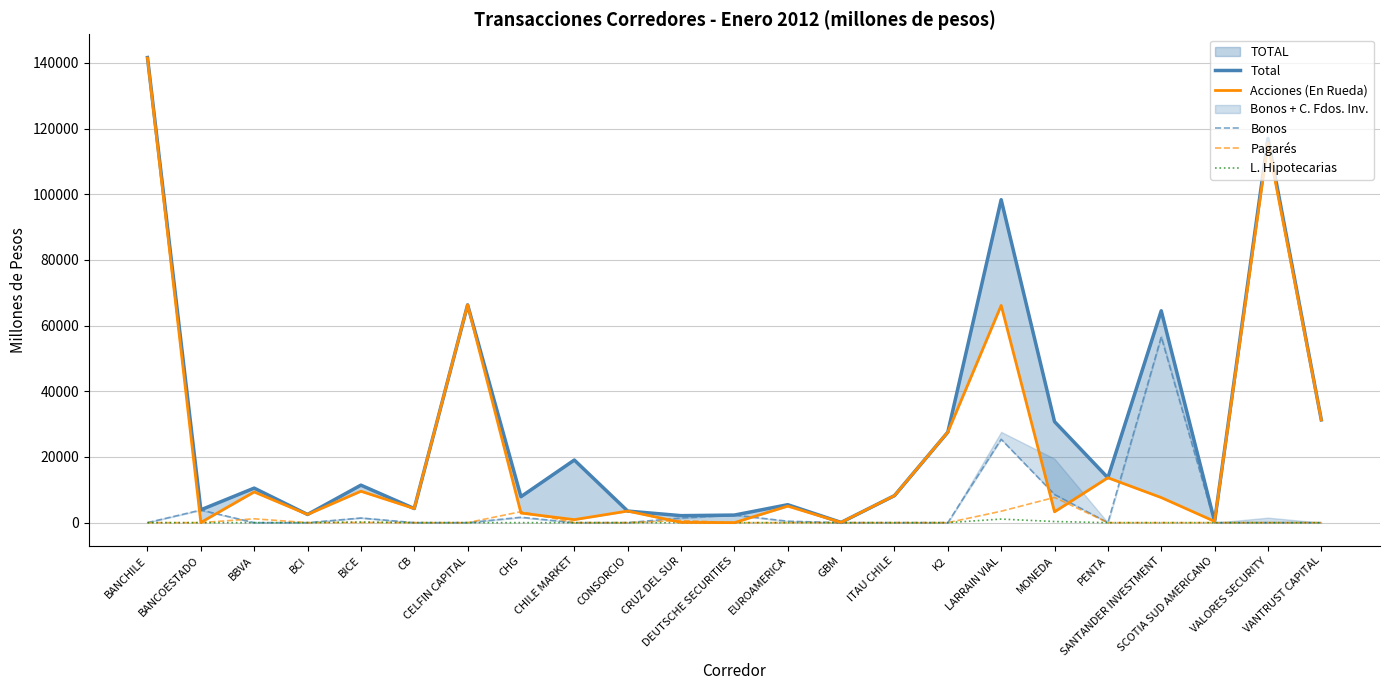

How many lines are shown in the chart?

5